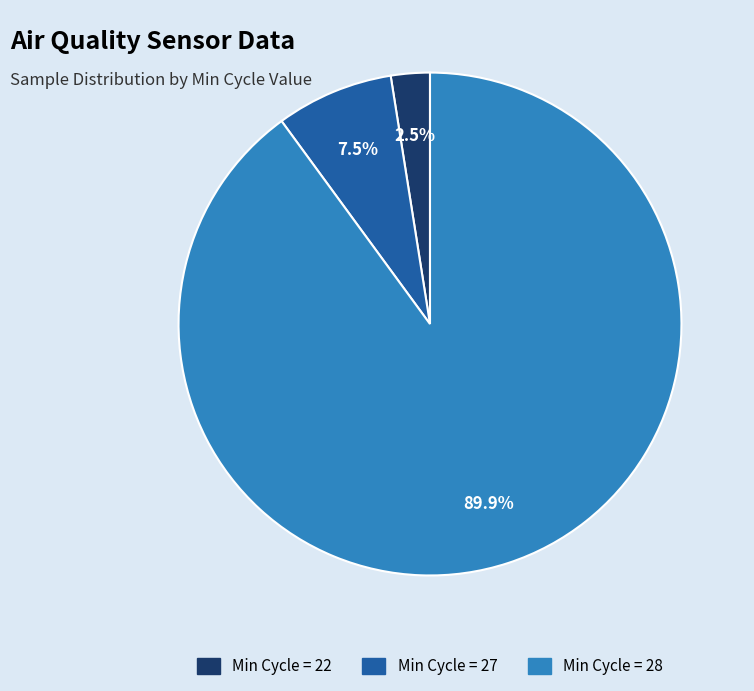

Is there any slice that represents more than half of the pie?

Yes